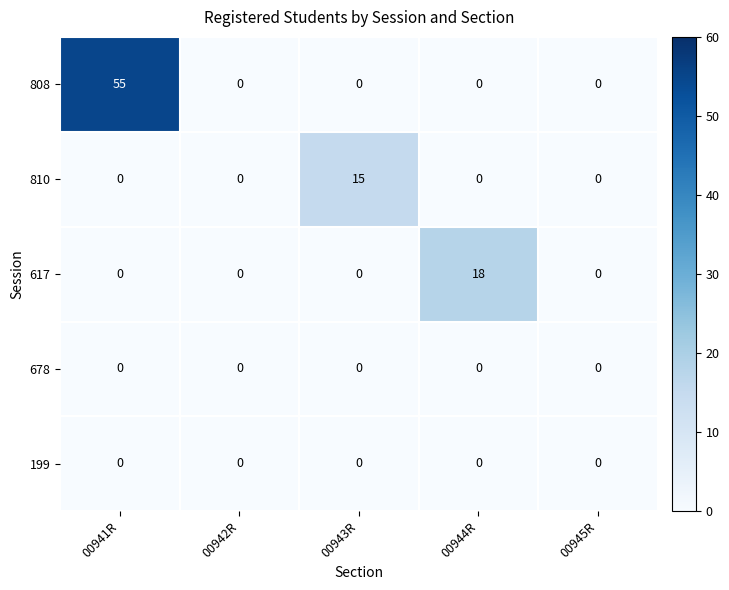

What is the maximum value for 617?

18